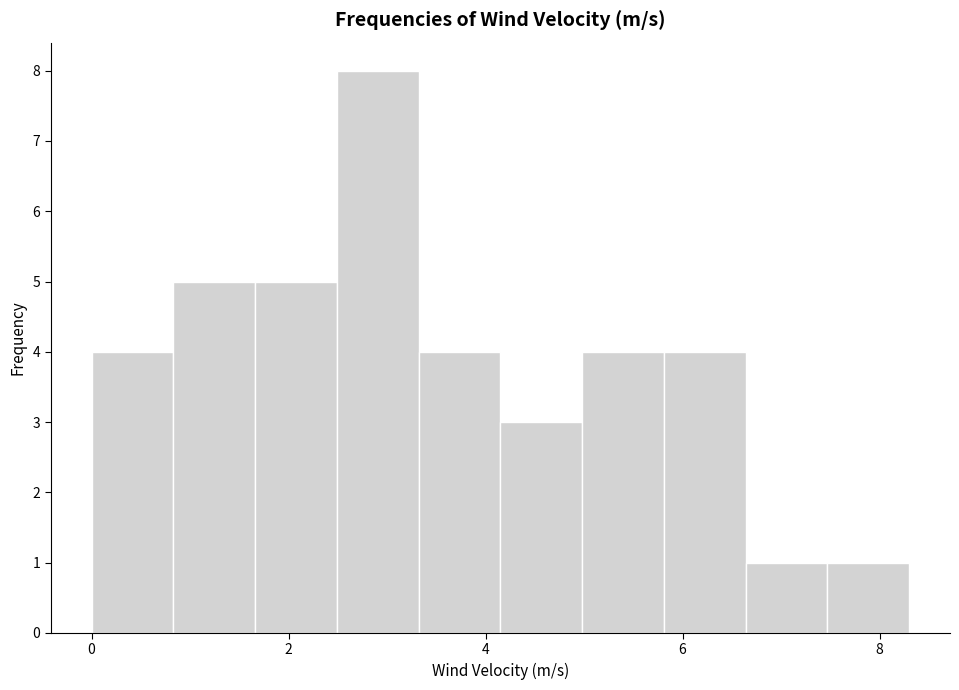

What is the height of the bar covering 7.4 to 8.4 on the x-axis? Neither the bar edges nor the heights are printed on the chart, so give them approximately, as read against the axes.

1